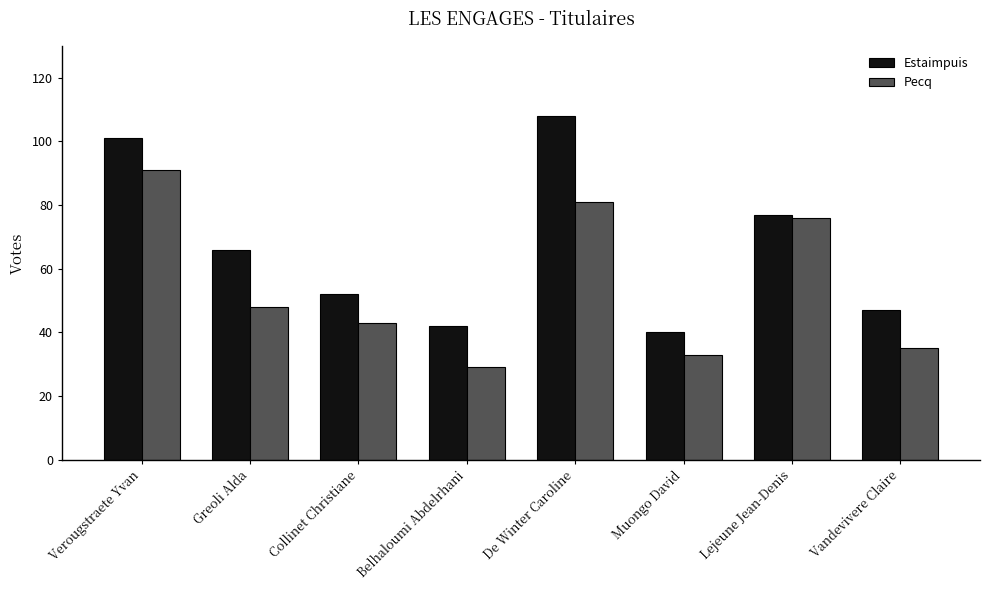

Where is Estaimpuis nearest to the value 74?

Lejeune Jean-Denis